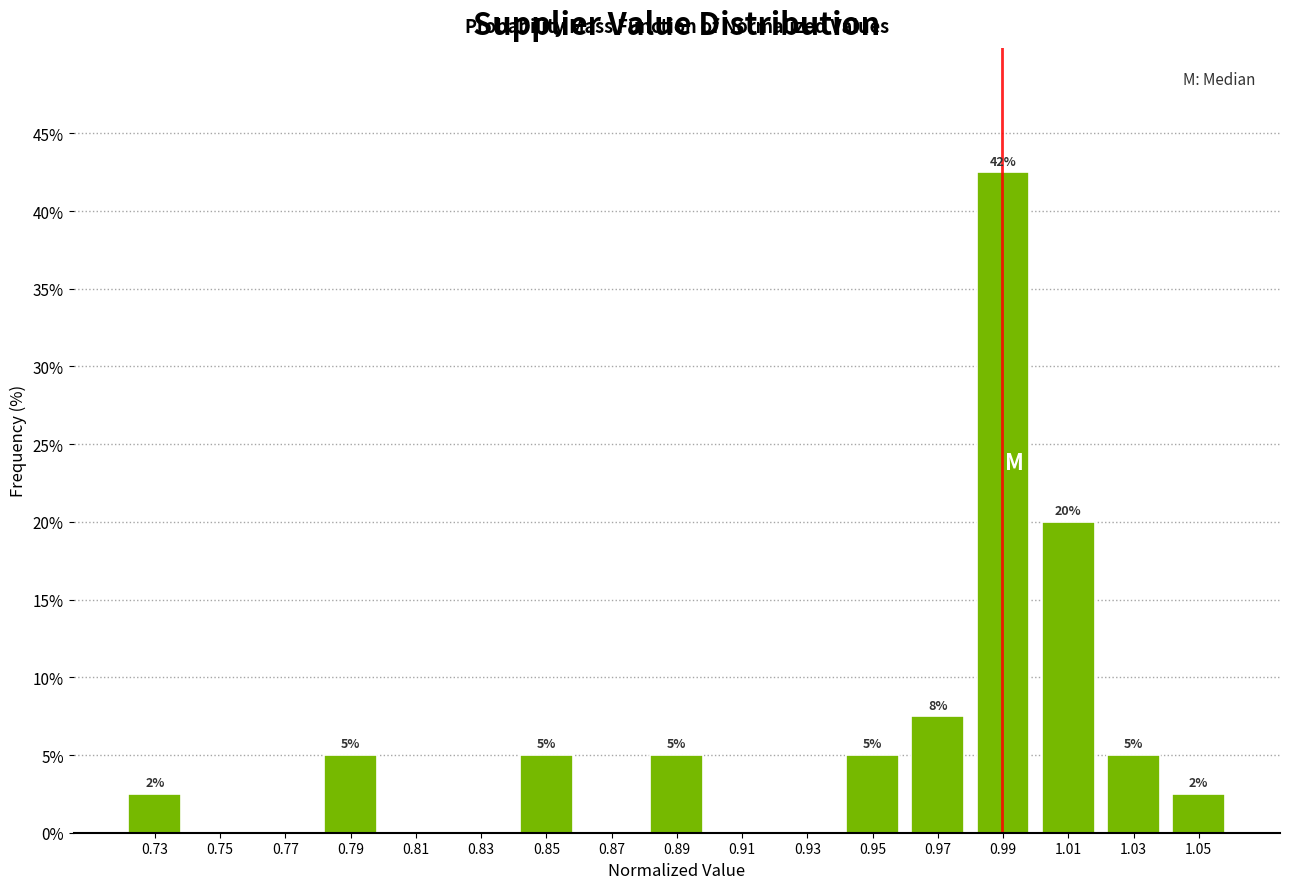

Over which range of the x-axis is the bar tallest?

0.98 to 1.00